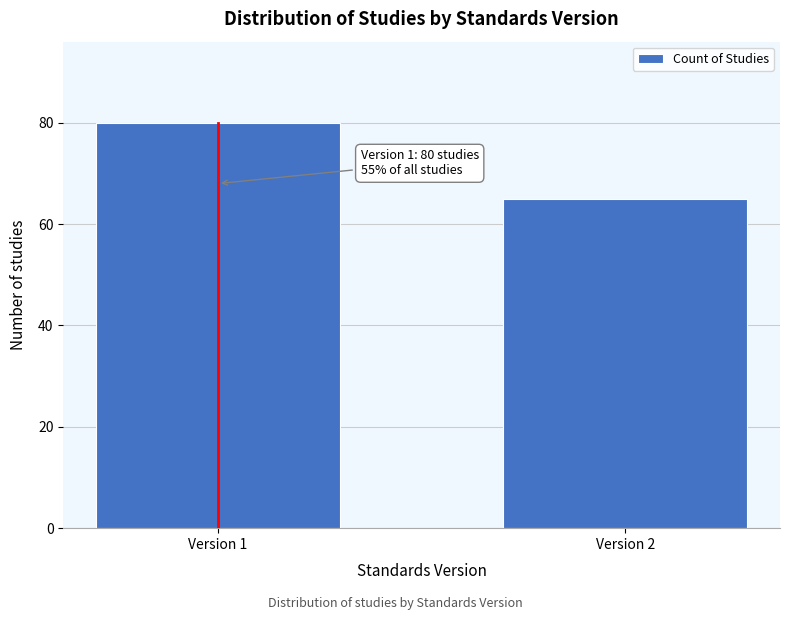

Reading left to right, what are all the values shown in this chart?

80	65